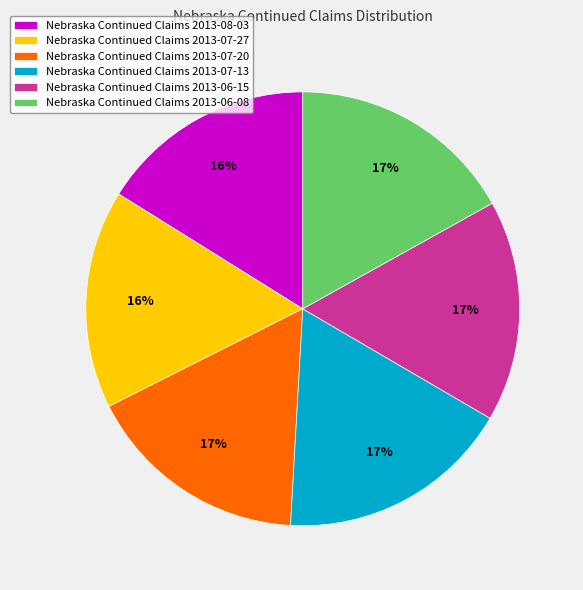

Is it true that Nebraska Continued Claims 2013-06-08 is 2% of the pie?

False